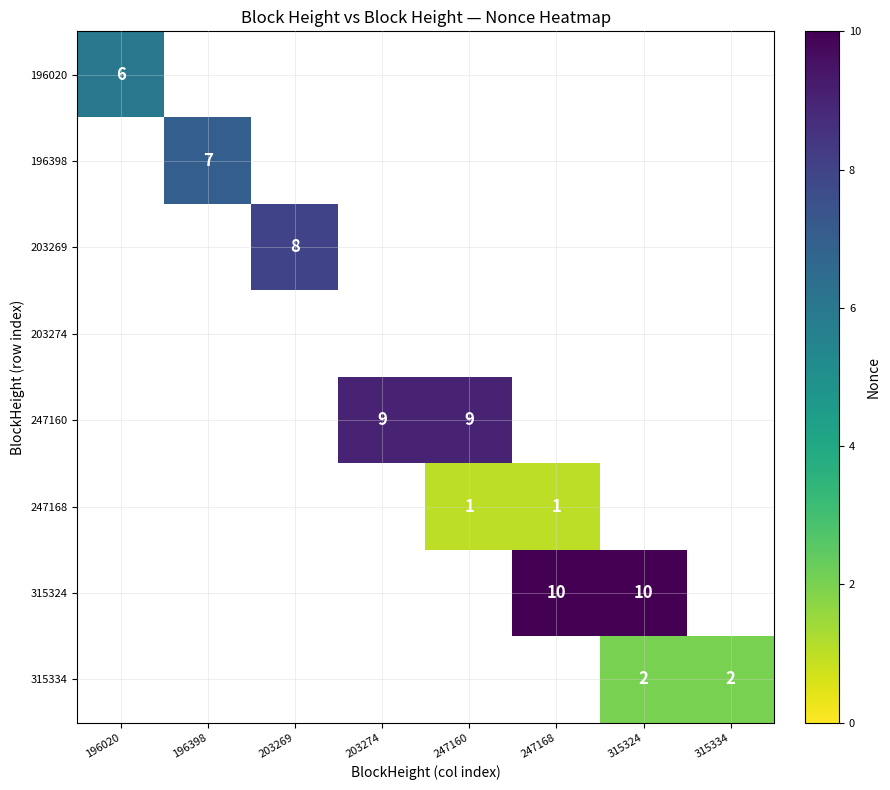

Is it true that 315334 equals 1 at 315334?

False